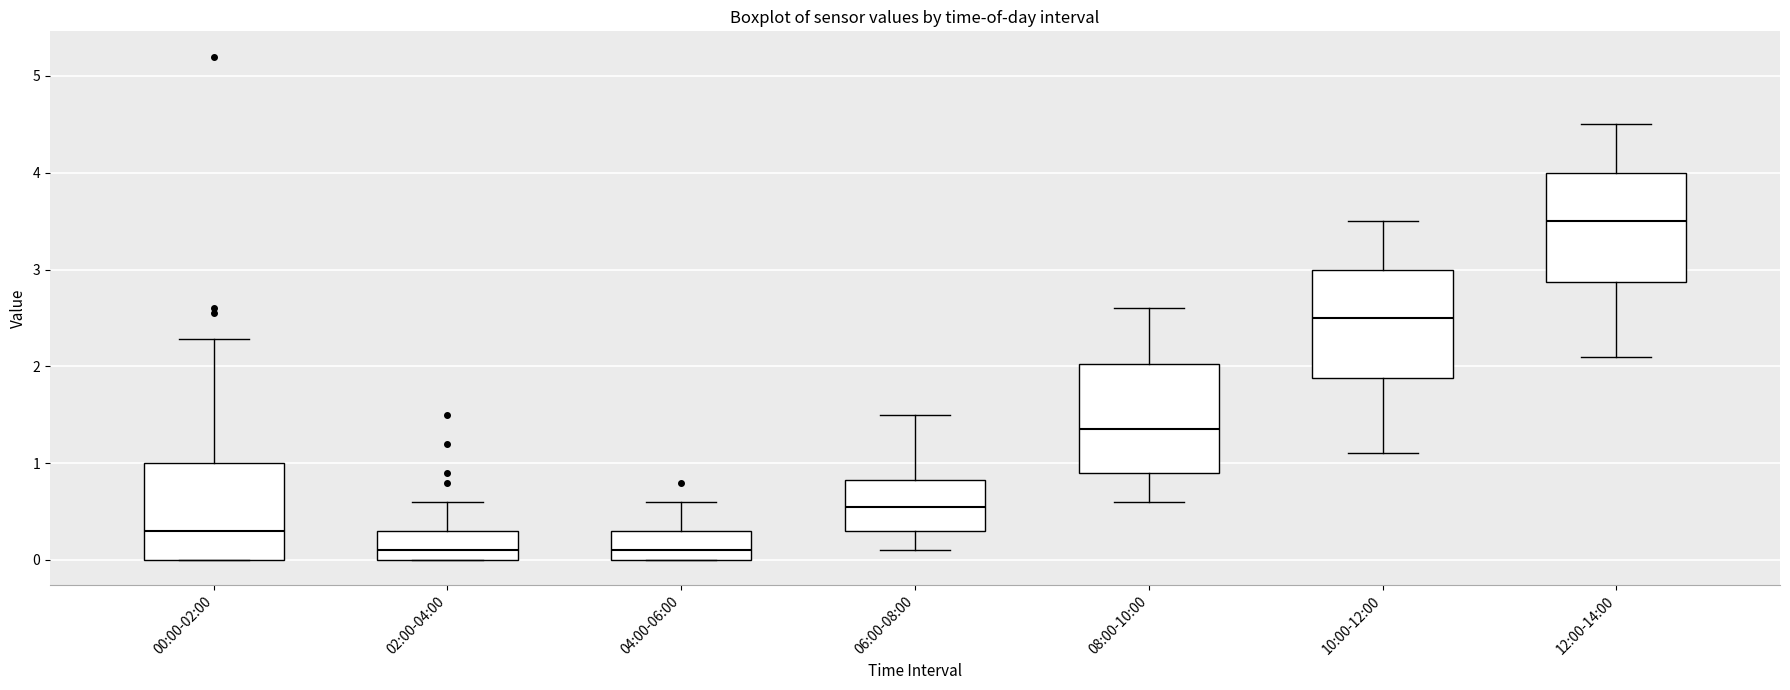

Which box has the highest median line?

12:00-14:00